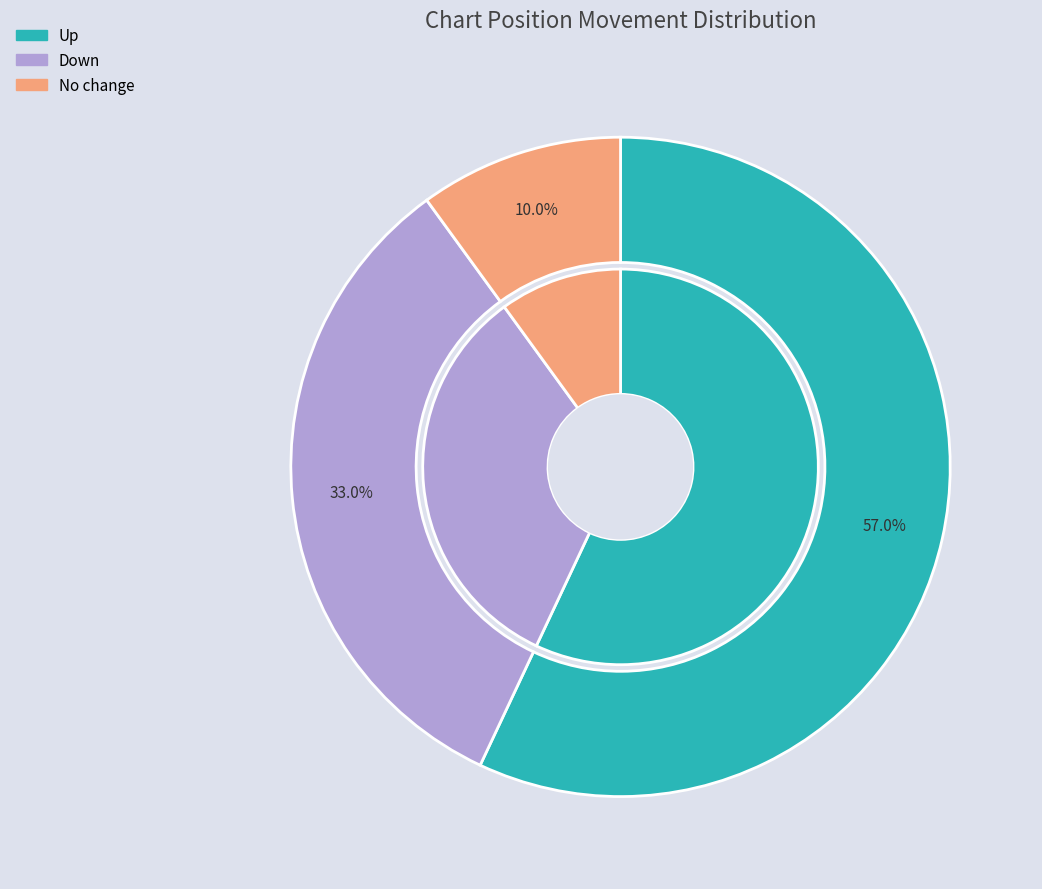

To the nearest percent, what is the difference between the largest and smallest slice percentages?

47%